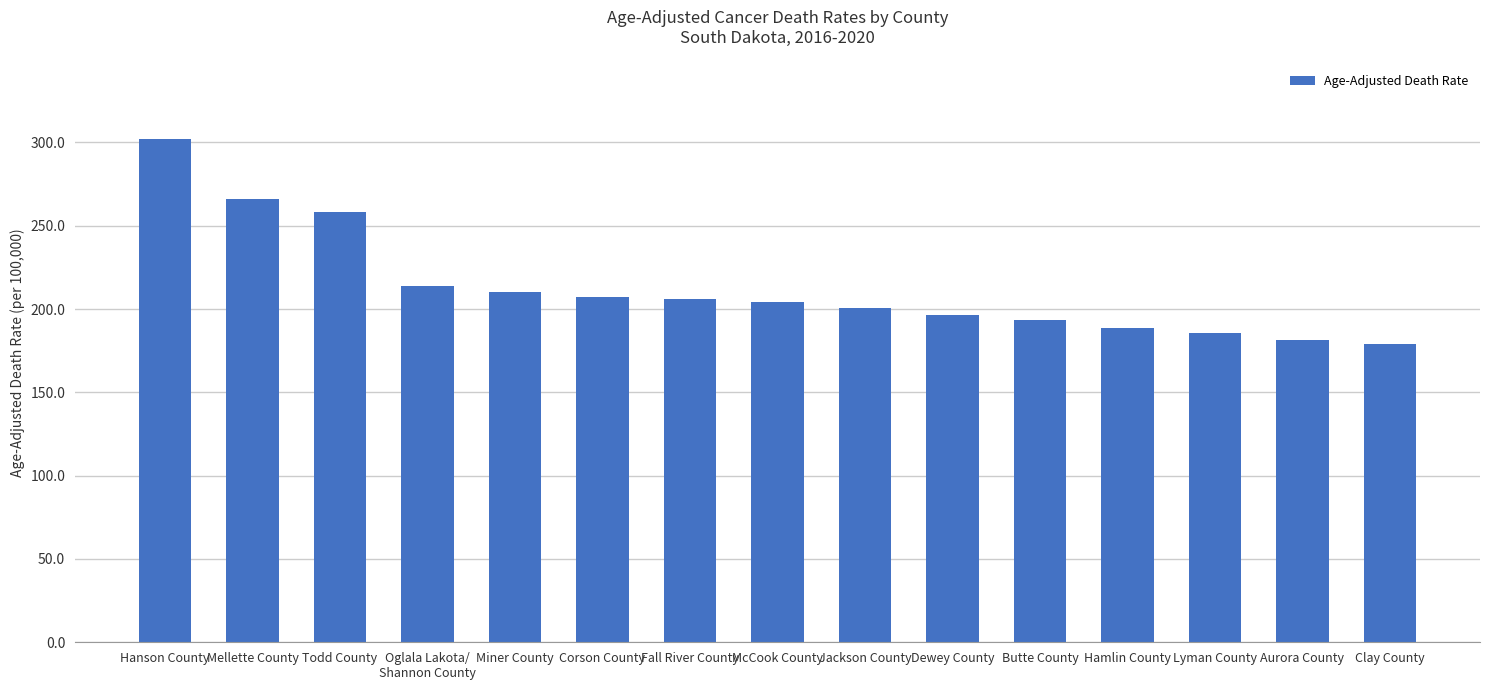

Which label corresponds to the largest value in the chart?

Hanson County